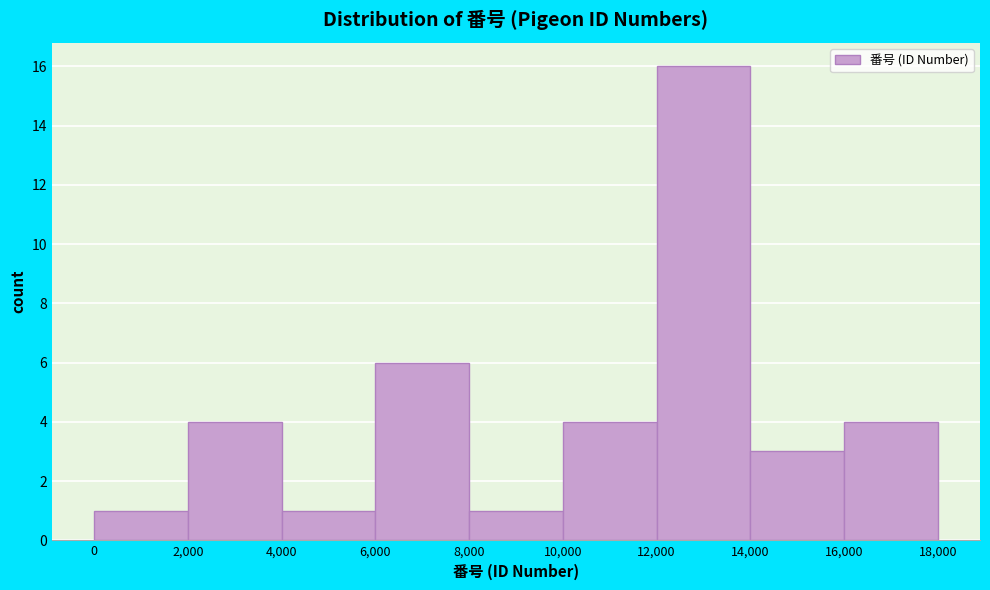

What is the height of the bar covering 6,000 to 8,000 on the x-axis? The values are not printed on the chart, so give them approximately, as read against the axis.

6